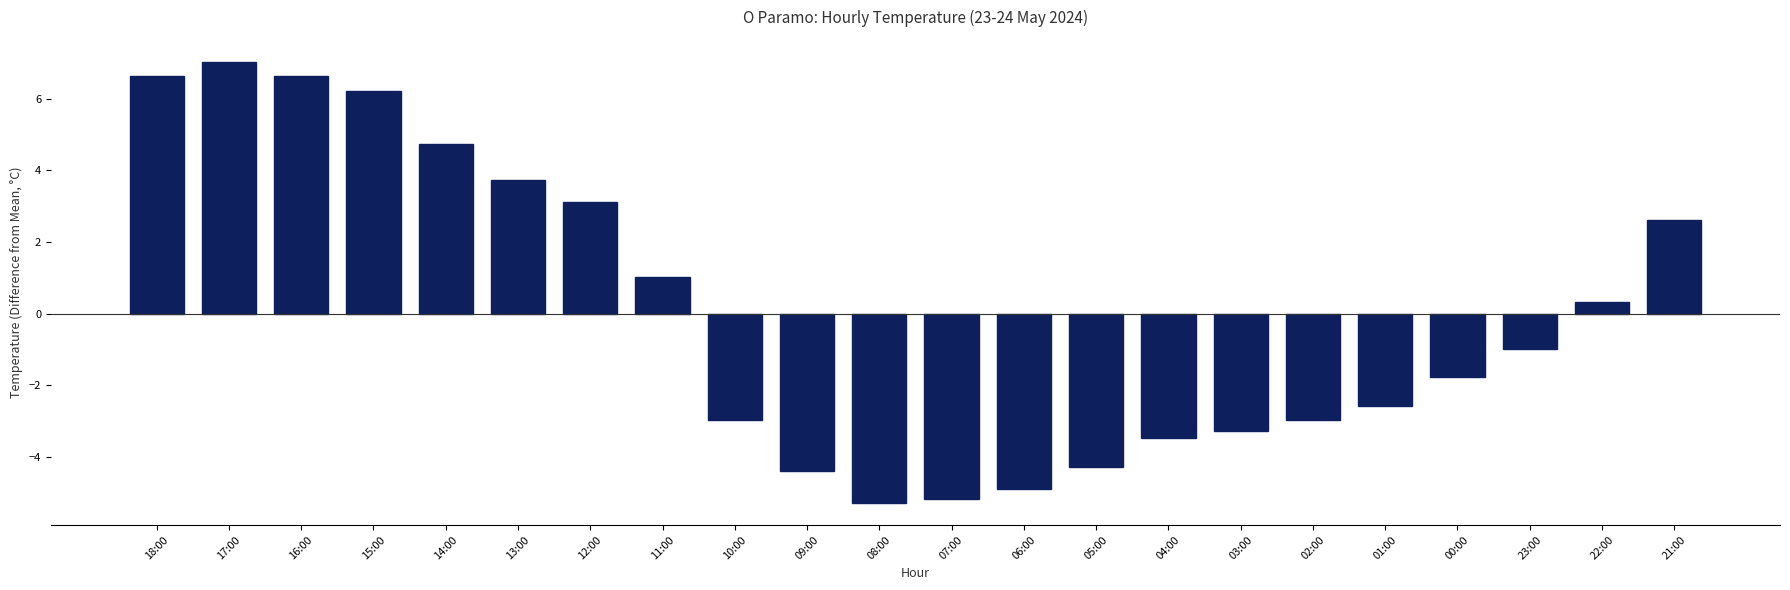

What is the approximate value at 18:00?

6.6